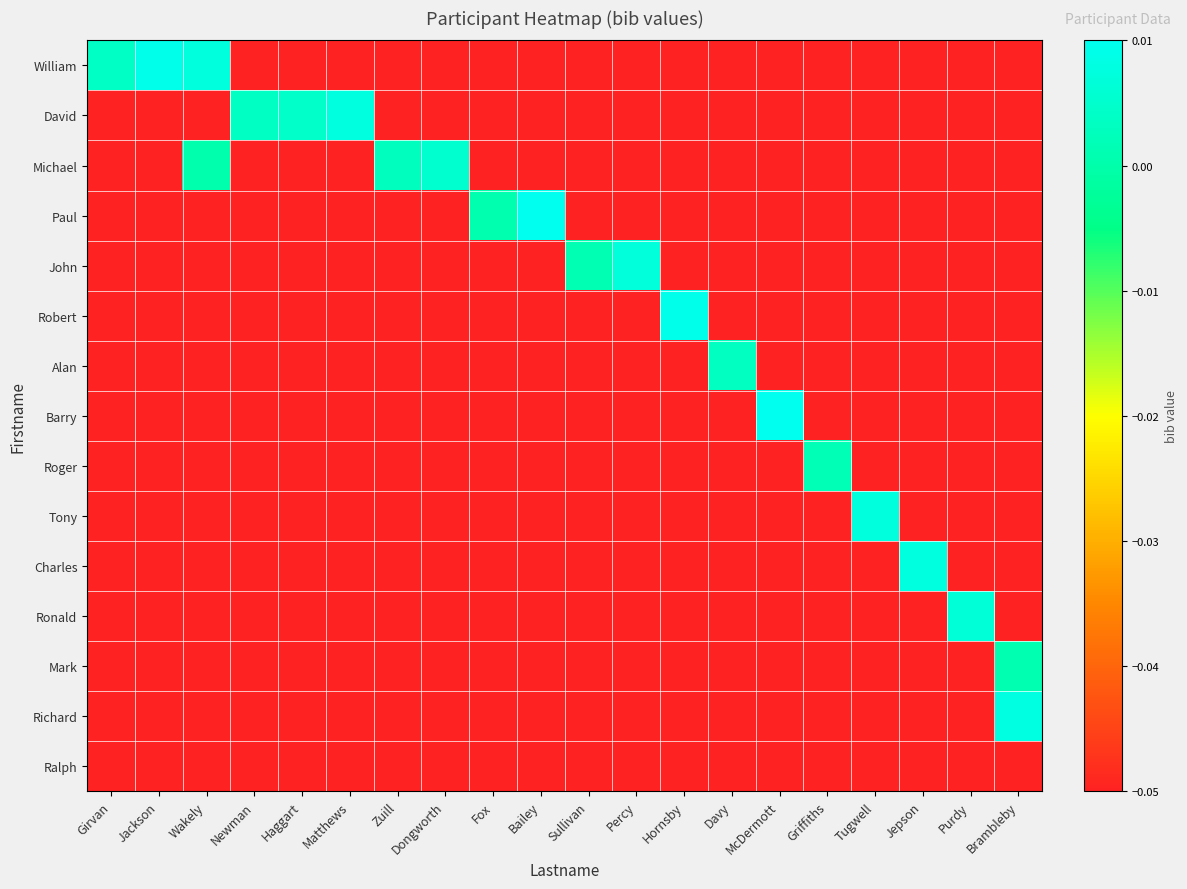

Rank the series at Tugwell from lowest to highest value.

William, David, Michael, Paul, John, Robert, Alan, Barry, Roger, Charles, Ronald, Mark, Richard, Ralph, Tony